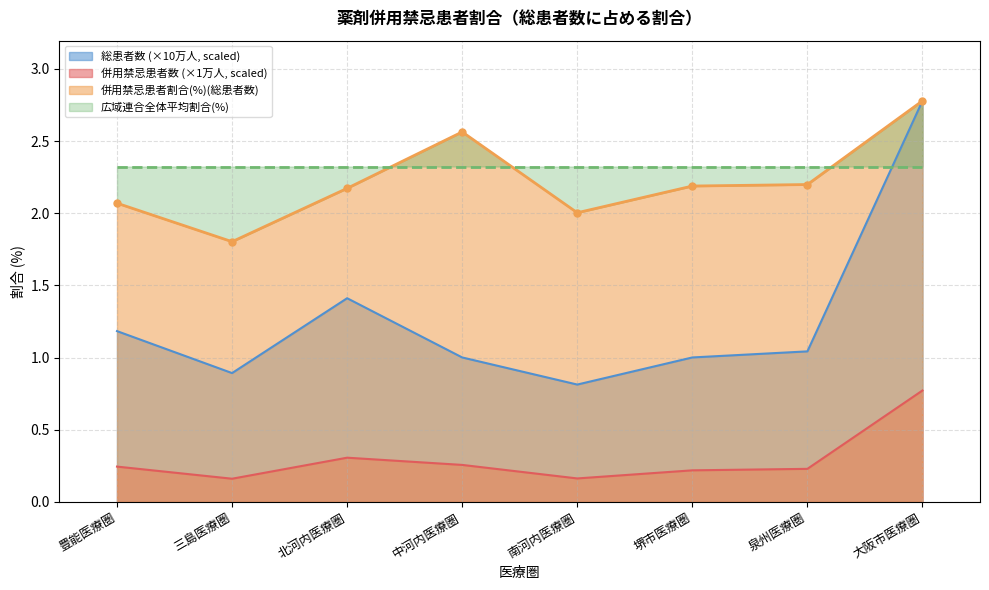

What is the total value across all series at 泉州医療圏?

3.5